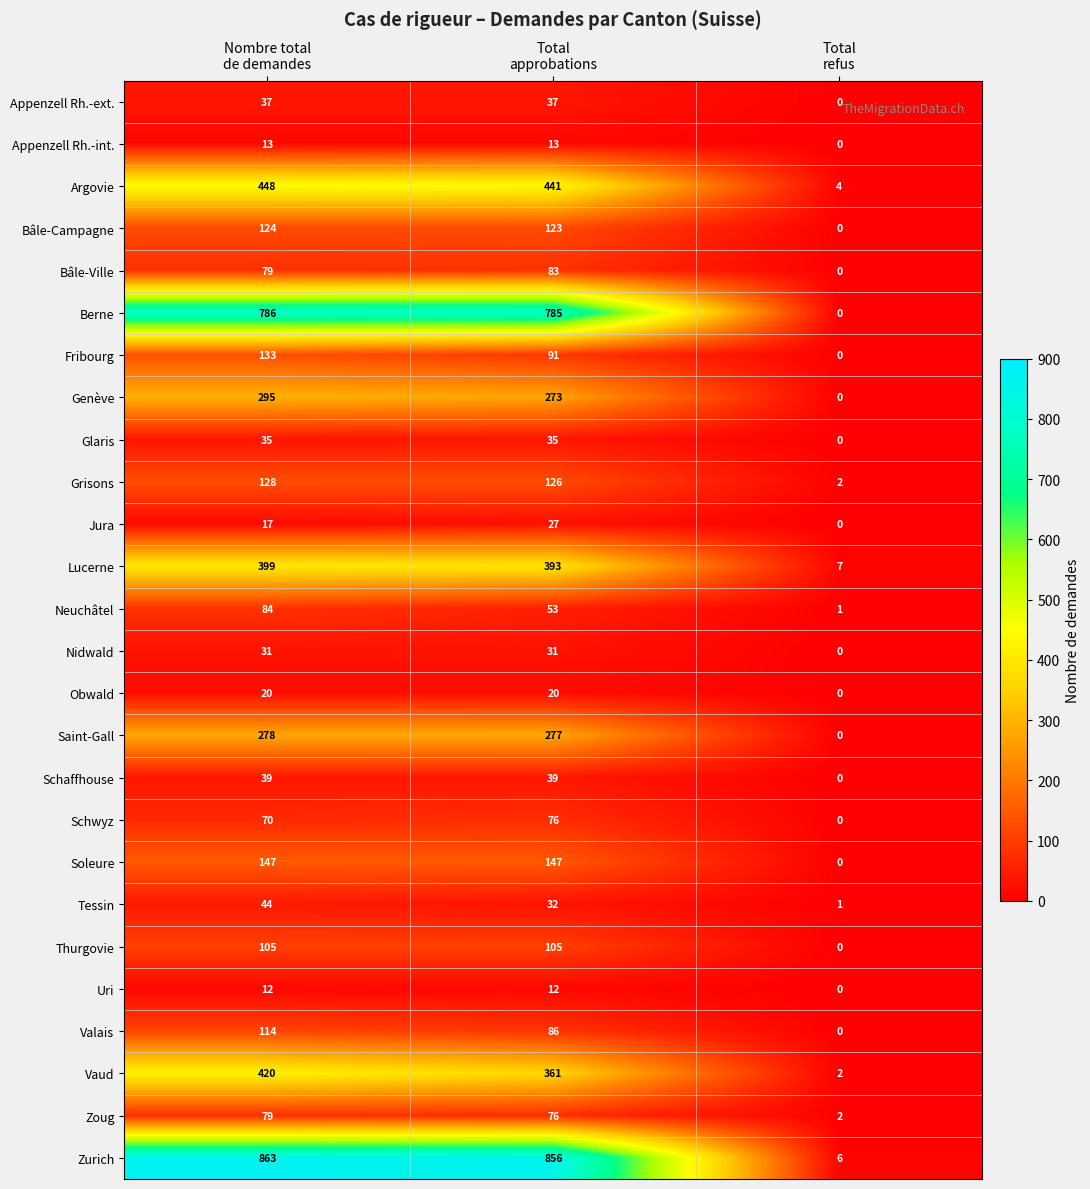

At which category does the chart reach its minimum across all series?

Total
refus